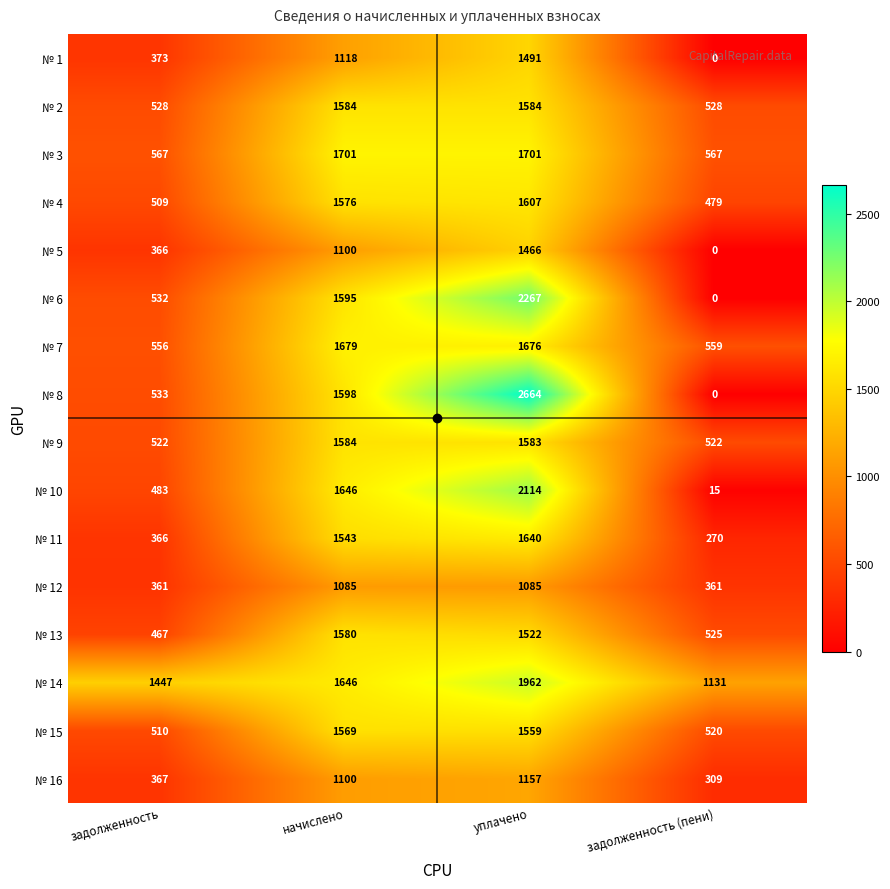

How many № 6 values are between 532 and 2267?

3